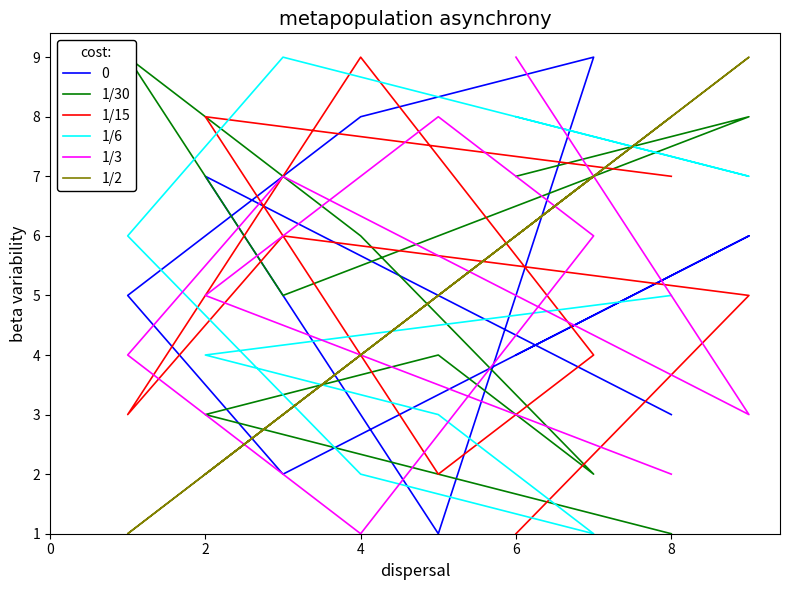

Which series has the largest total across all categories?

1/30